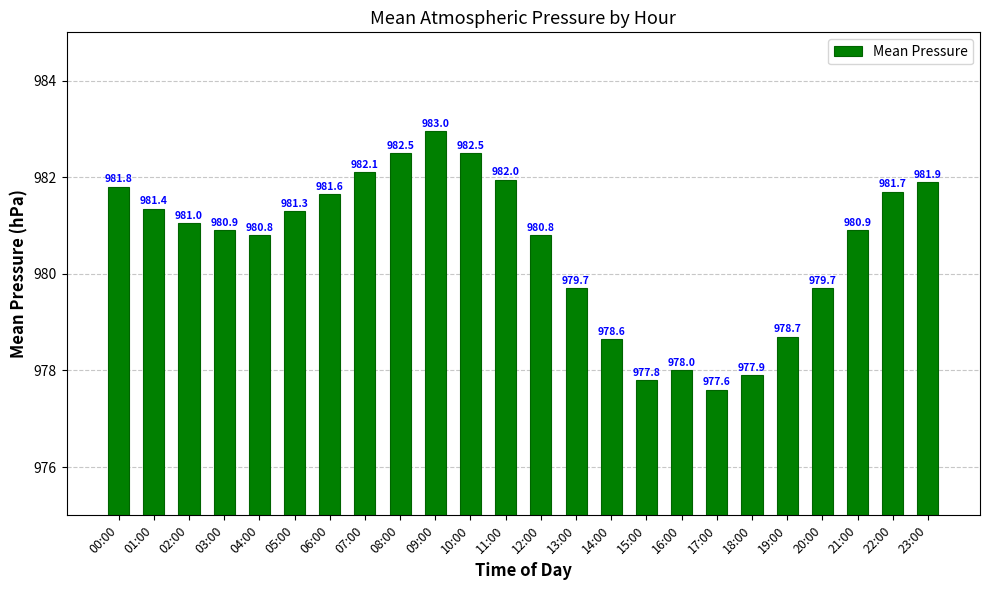

What is the sum of the values at 22:00 and 23:00?

1963.6